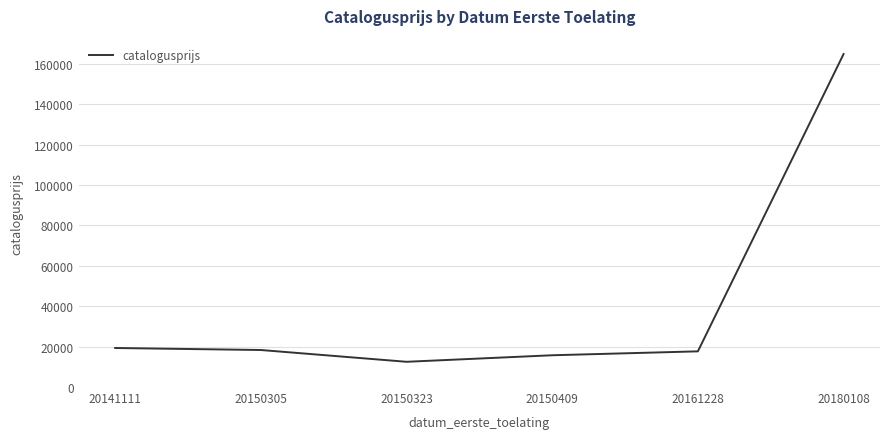

True or false: the data shows 8673 at 20161228.

False